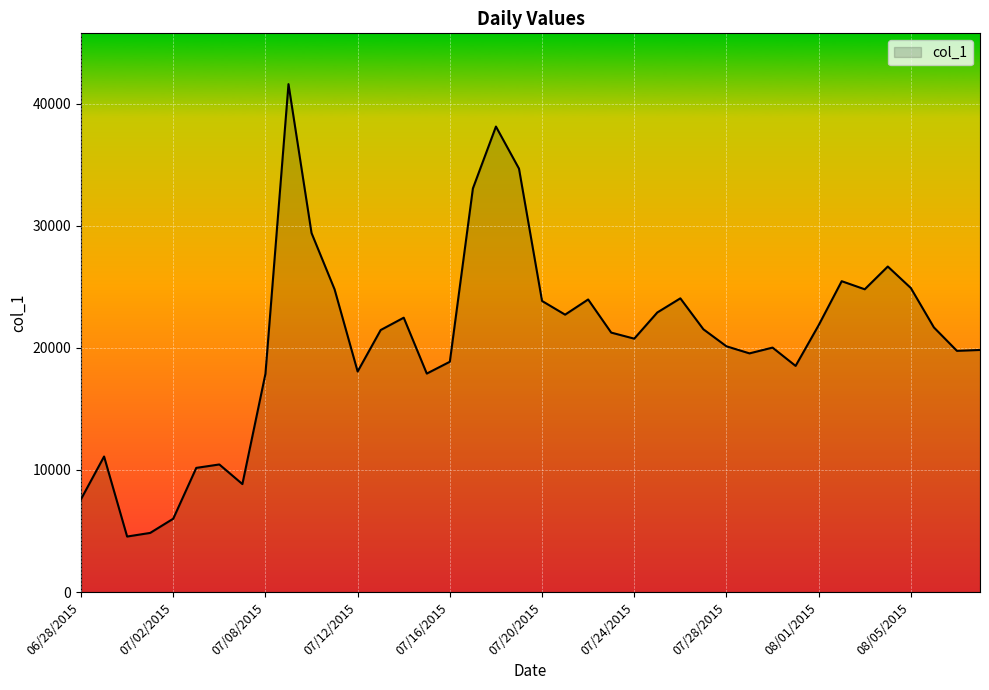

What is the maximum value shown in the chart?

41597